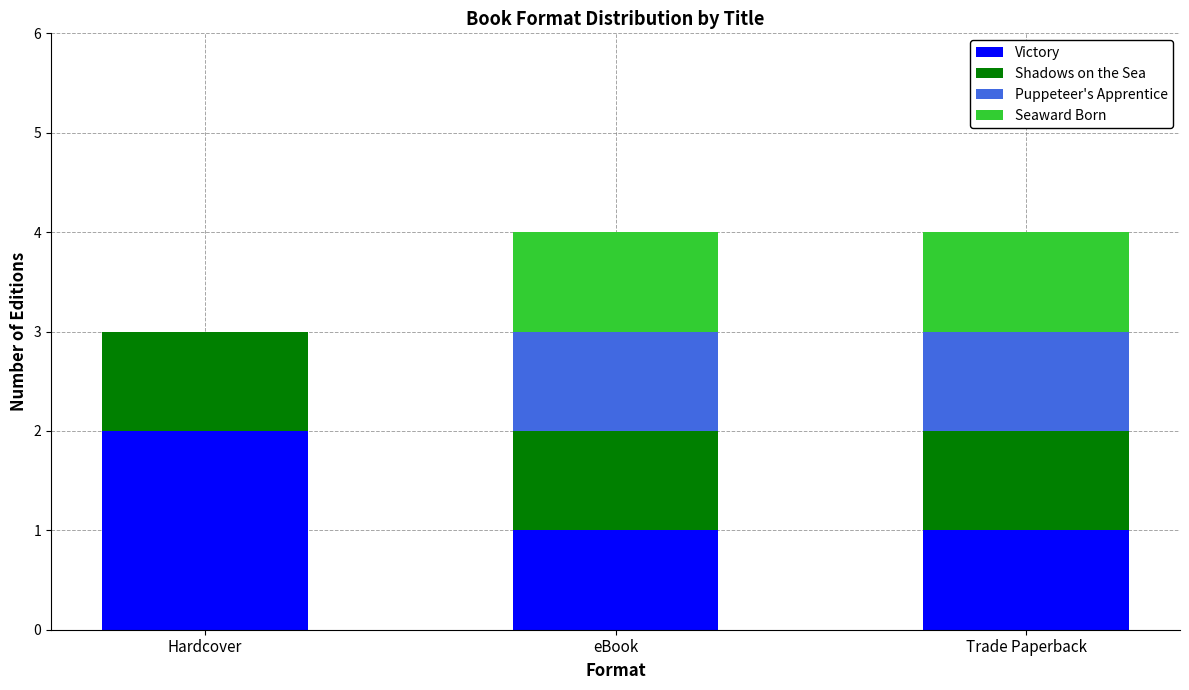

What is the sum of the Victory values at eBook and Hardcover?

3